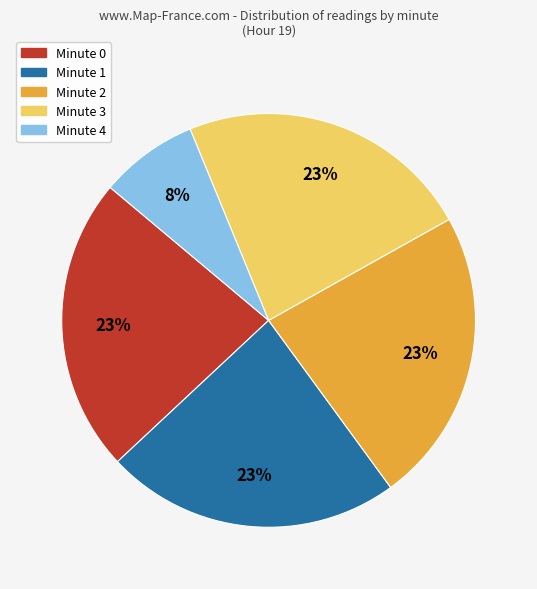

Is Minute 4 the majority of the pie?

No